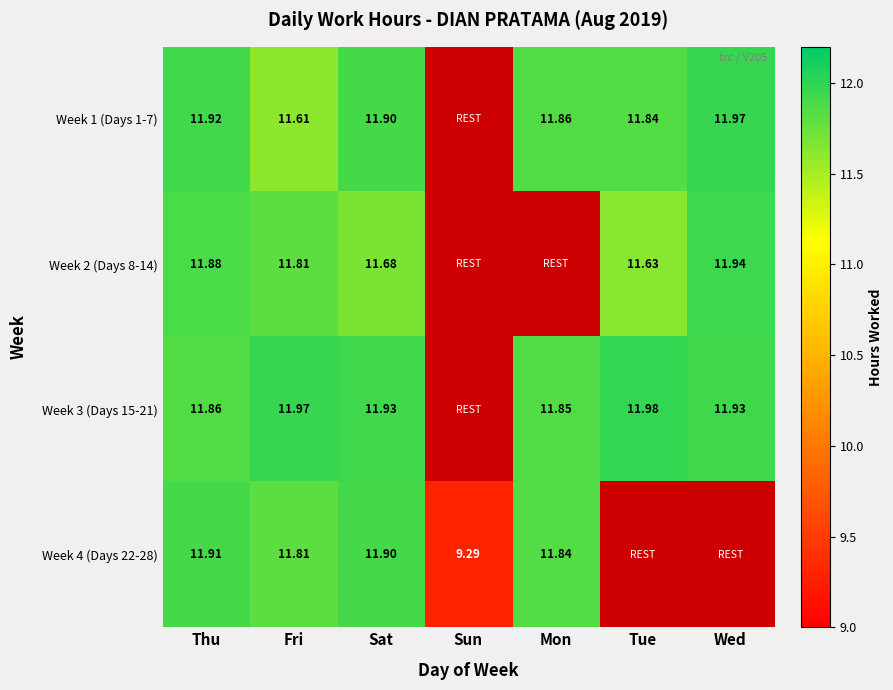

Which has a higher value, Sun or Tue?

Tue